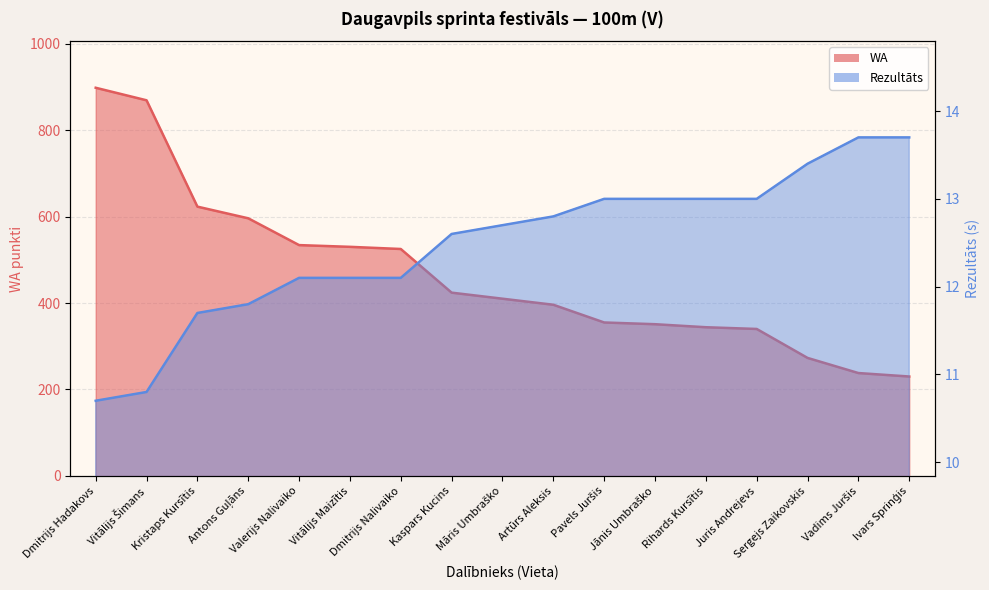

Reading left to right, list all the values displayed in this chart.

WA: 898.0	869.0	623.0	596.0	534.0	530.0	525.0	424.0	410.0	396.0	355.0	351.0	344.0	340.0	273.0	238.0	230.0
Rezultāts: 10.7	10.8	11.7	11.8	12.1	12.1	12.1	12.6	12.7	12.8	13.0	13.0	13.0	13.0	13.4	13.7	13.7